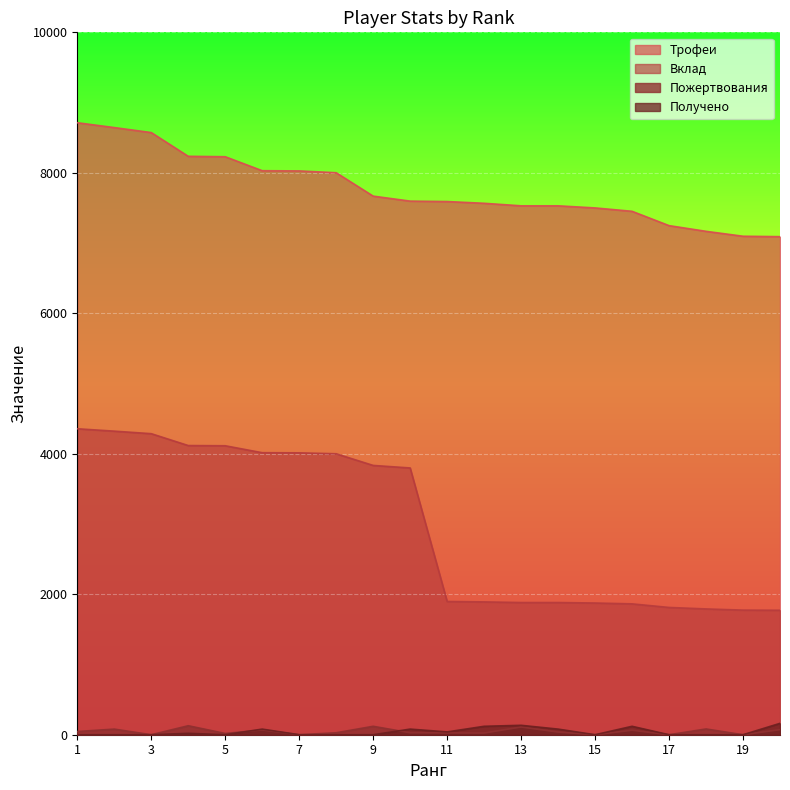

At which label does Вклад first exceed 3798?

1